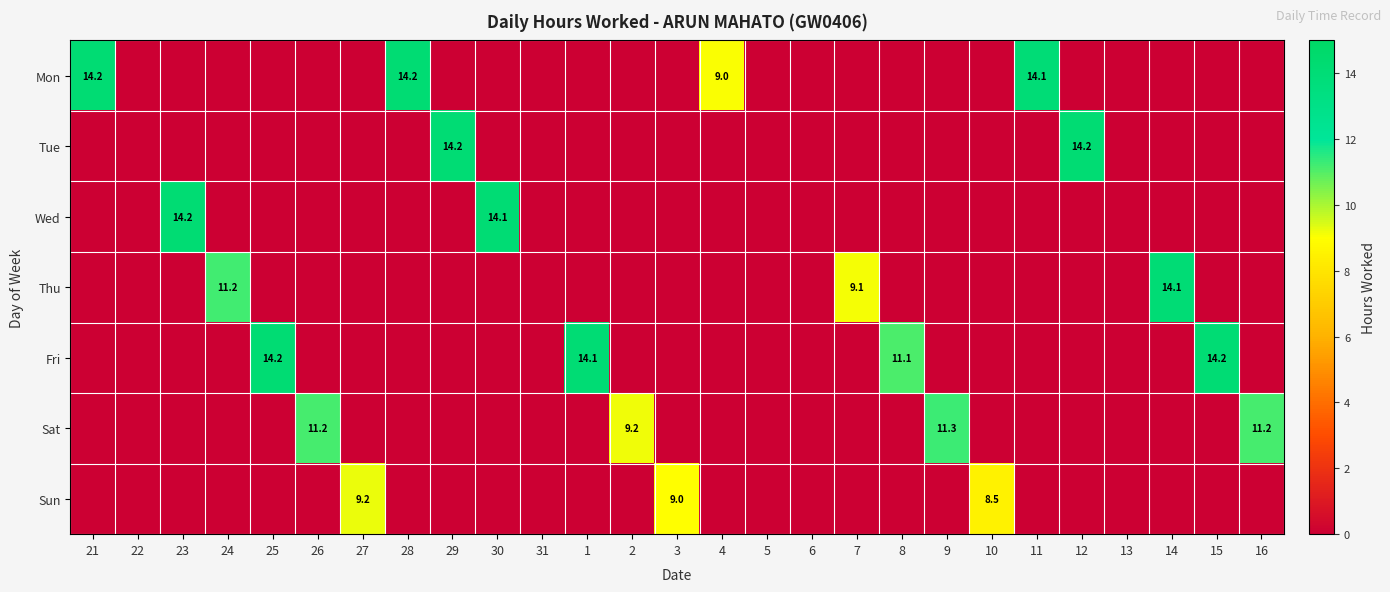

How many data points does each series have?

27